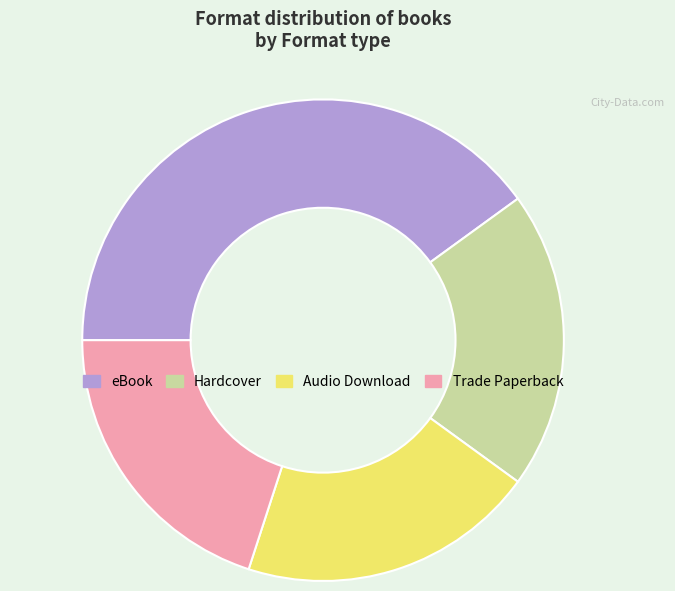

Is there any slice that represents more than half of the pie?

No